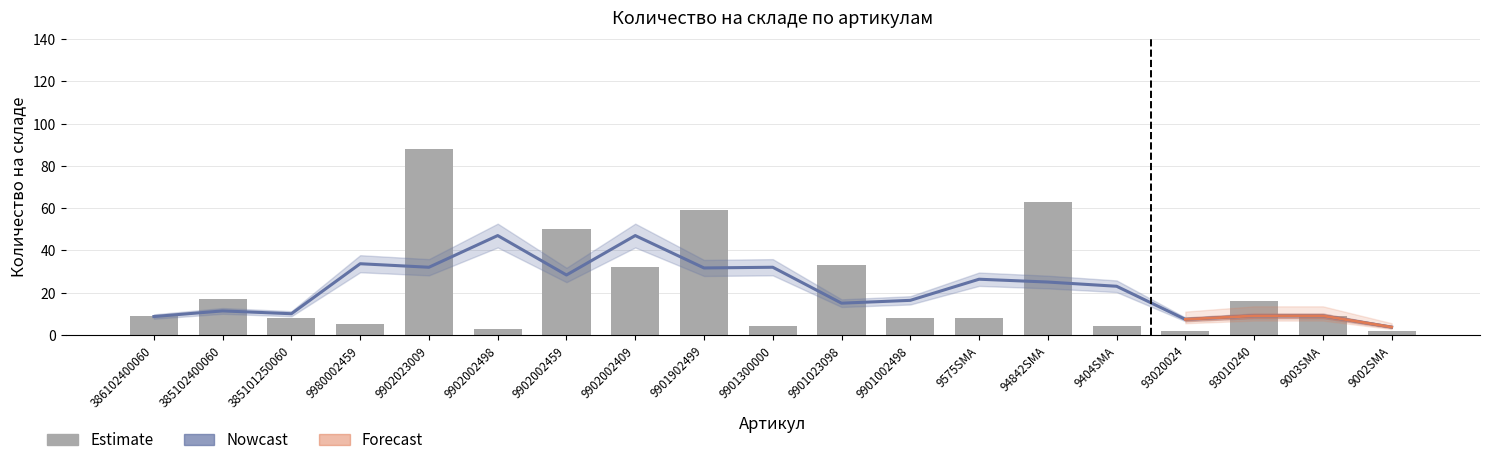

What is the label of the 13th bar from the right?

9902002459